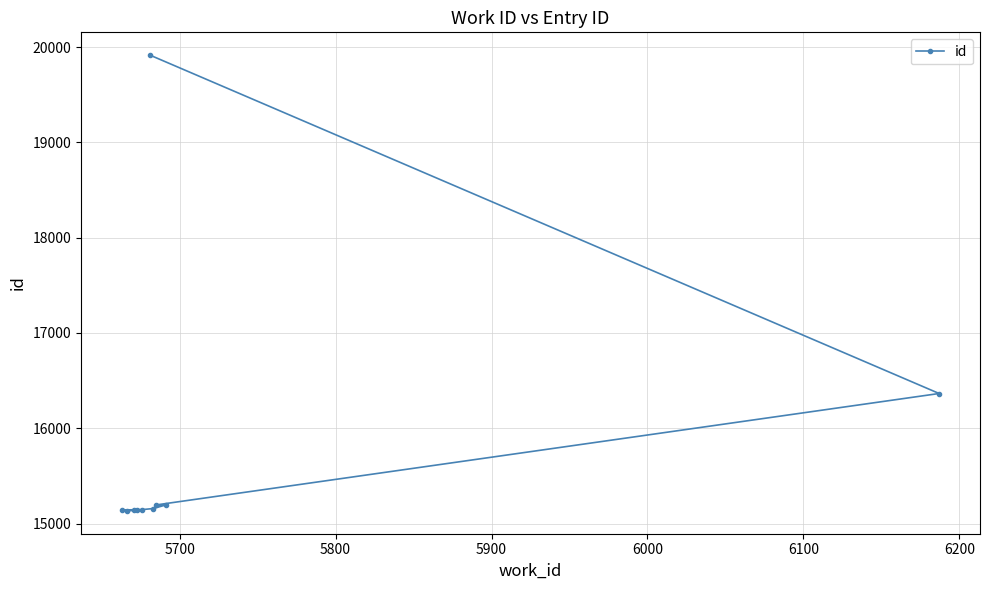

What is the value of the 8th point from the left?

15196